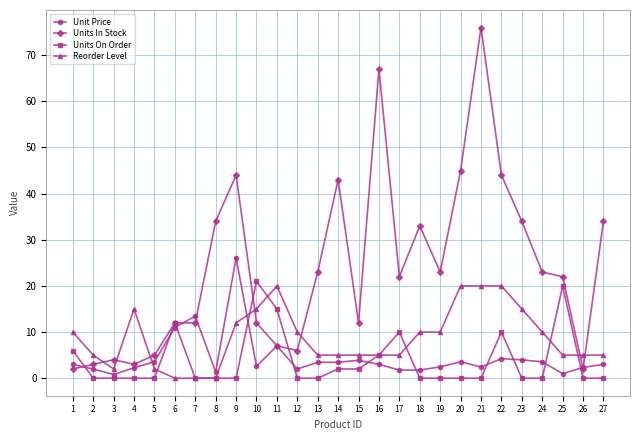

What is the minimum value for Units In Stock?

2.0